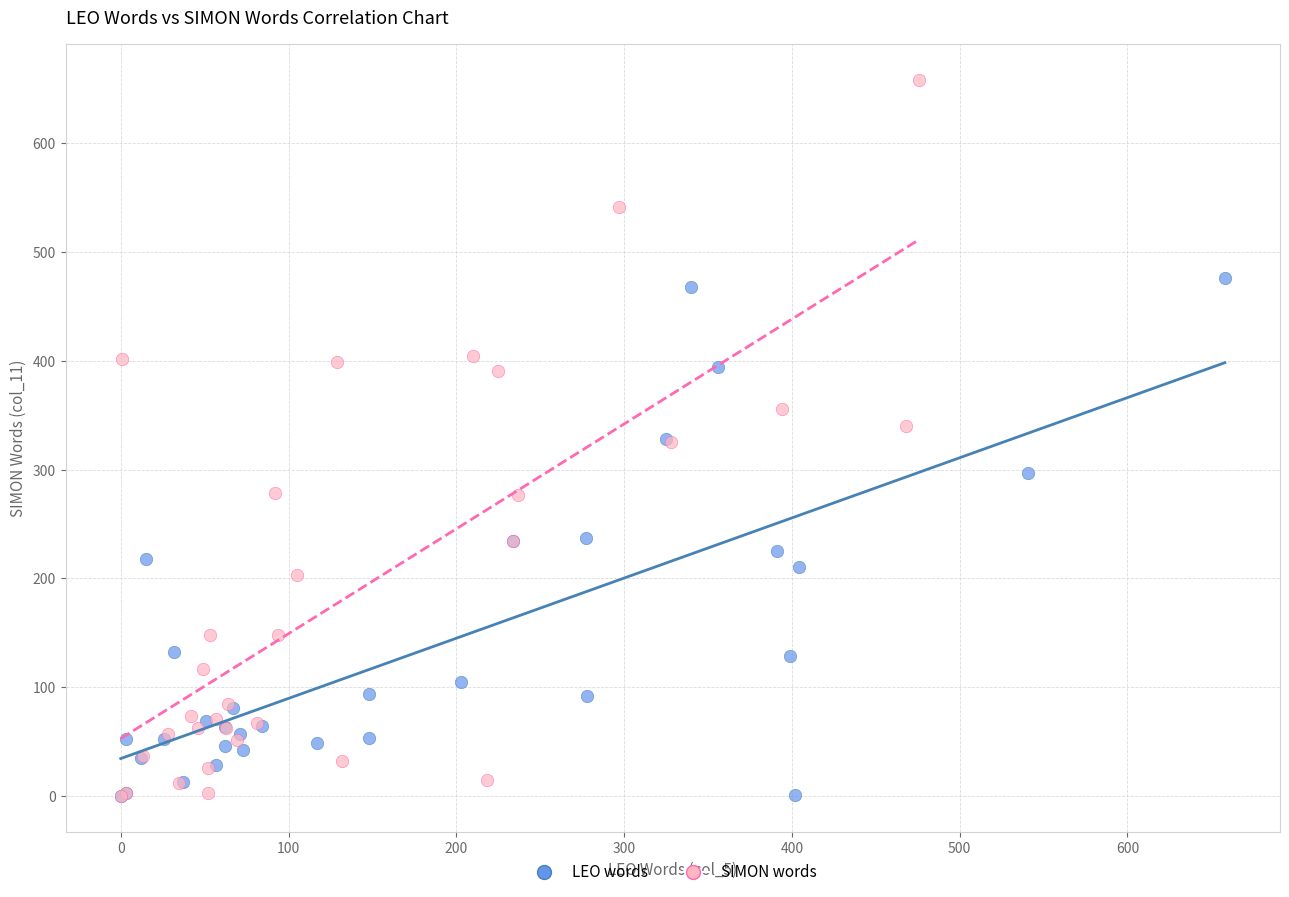

Which series reaches the maximum Y coordinate?

SIMON words